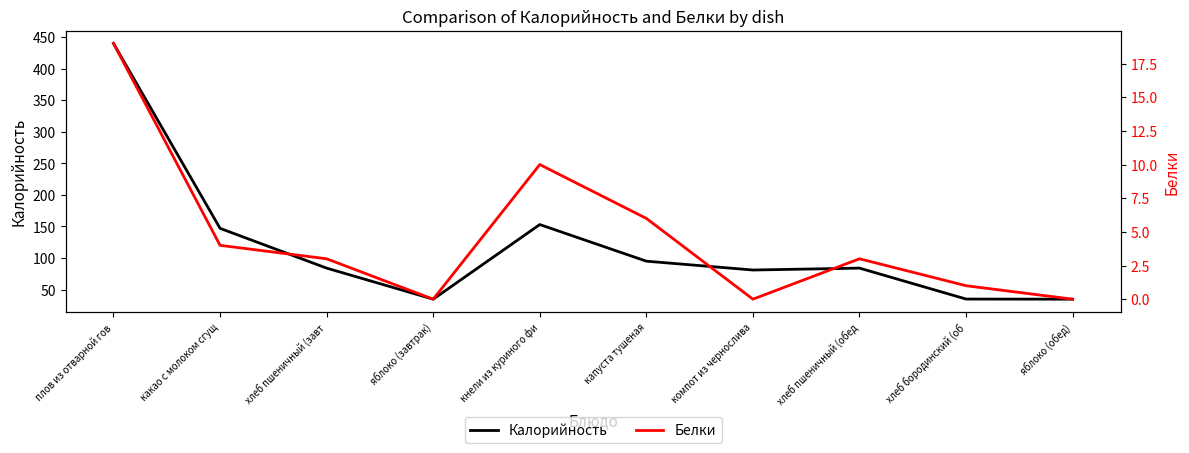

At how many categories does at least one series exceed 255?

1